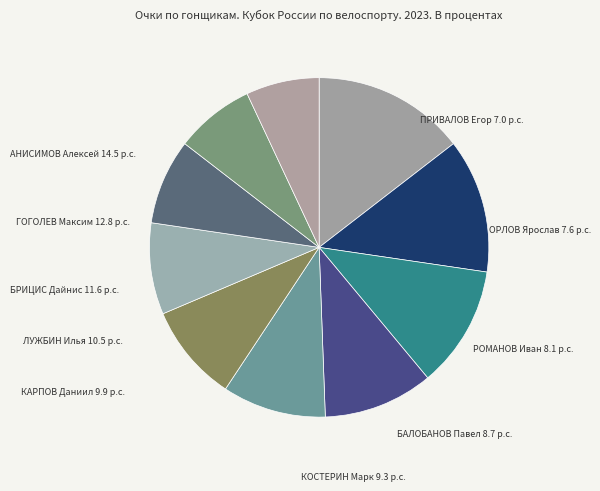

How many segments does this pie chart have?

10